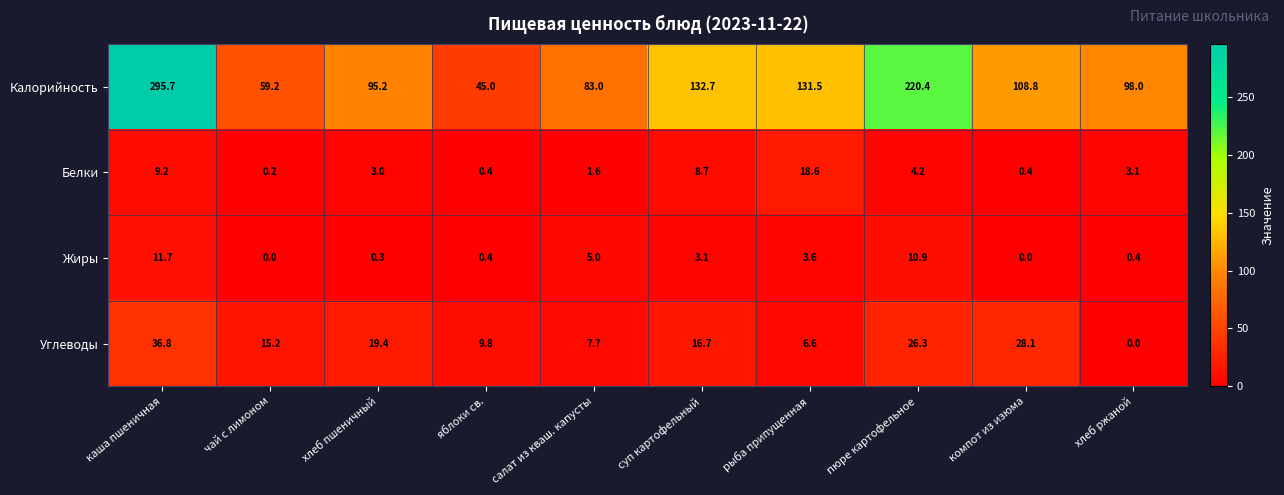

Which series has the largest range (max minus min)?

Калорийность